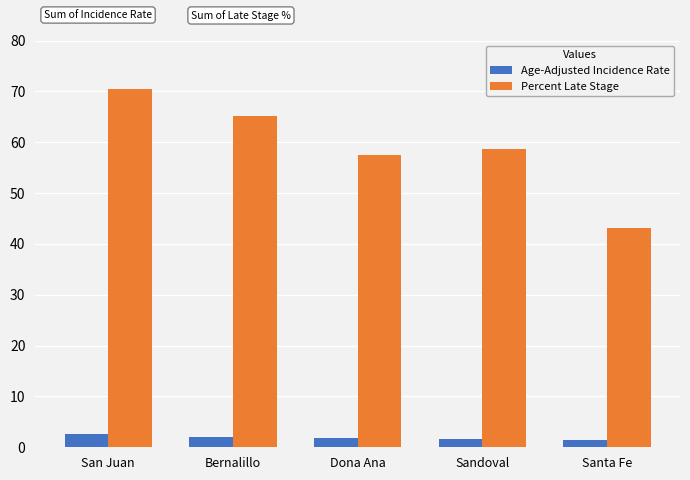

What position from the left is San Juan?

1